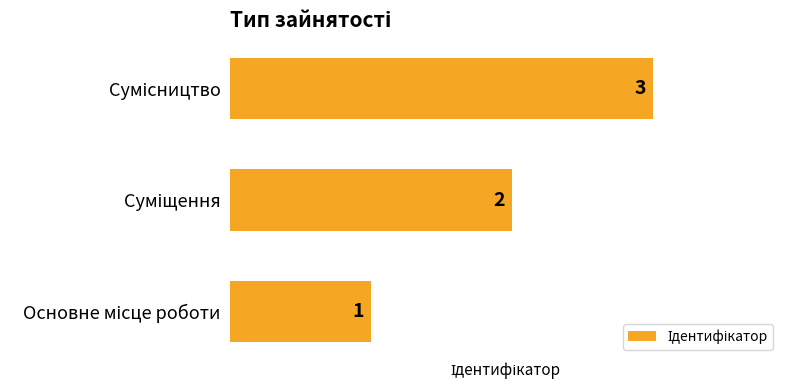

What is the difference between the maximum and minimum values?

2